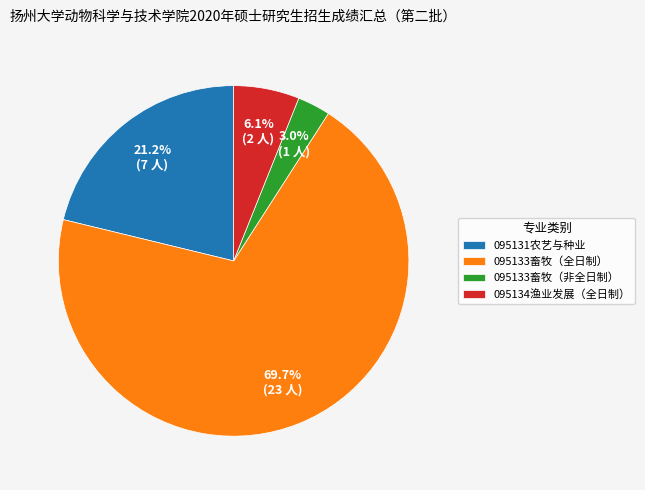

Which slice is the largest?

095133畜牧（全日制）